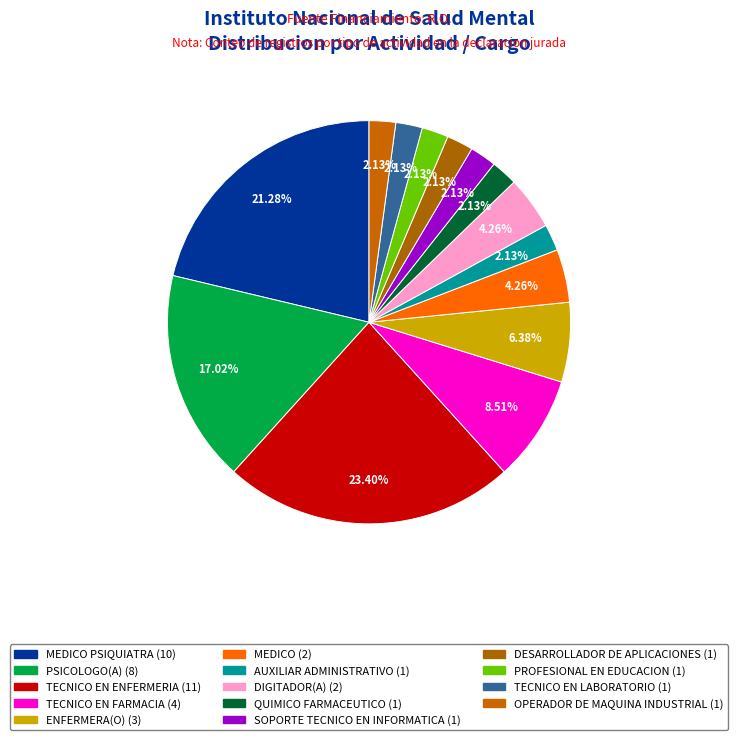

Is there any slice that represents more than half of the pie?

No